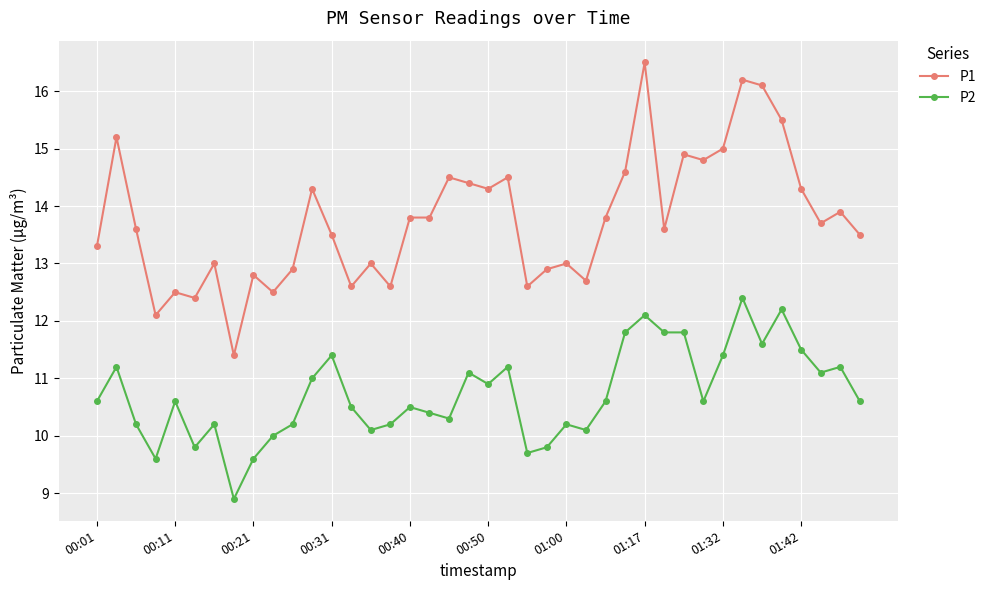

Which series has the largest range (max minus min)?

P1